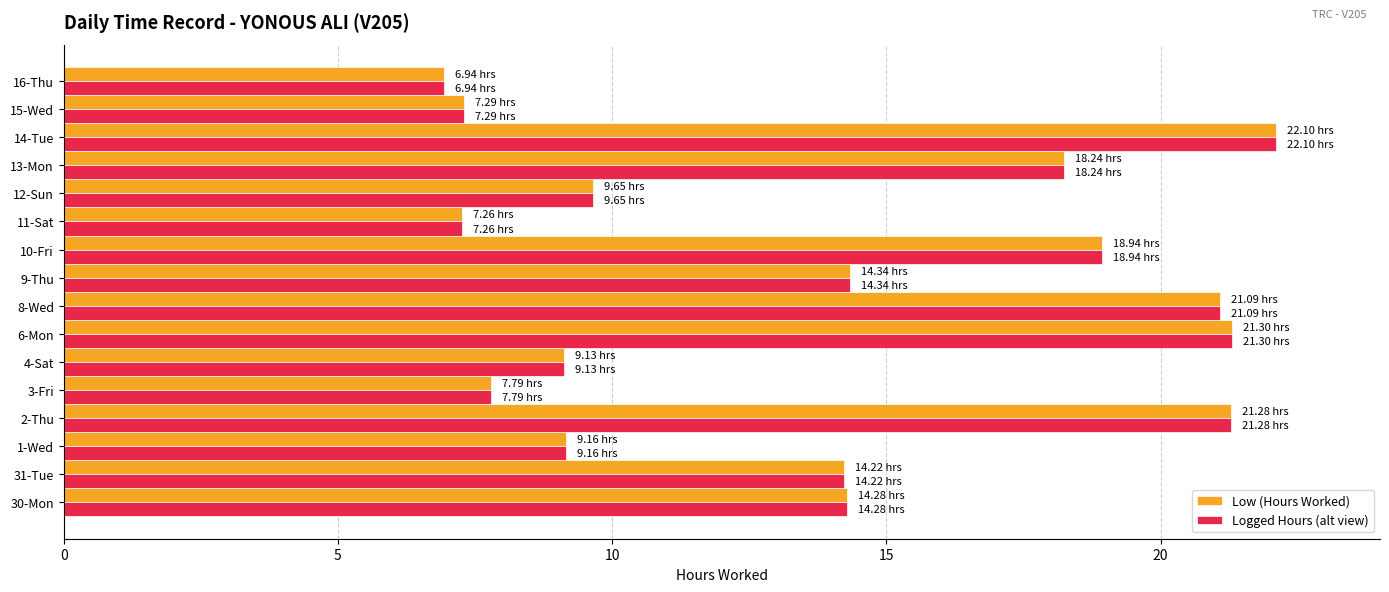

At how many categories does at least one series exceed 15?

6